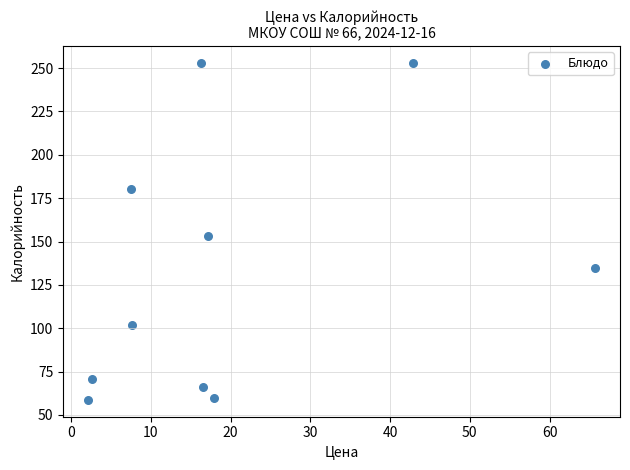

What is the average X value?

19.6